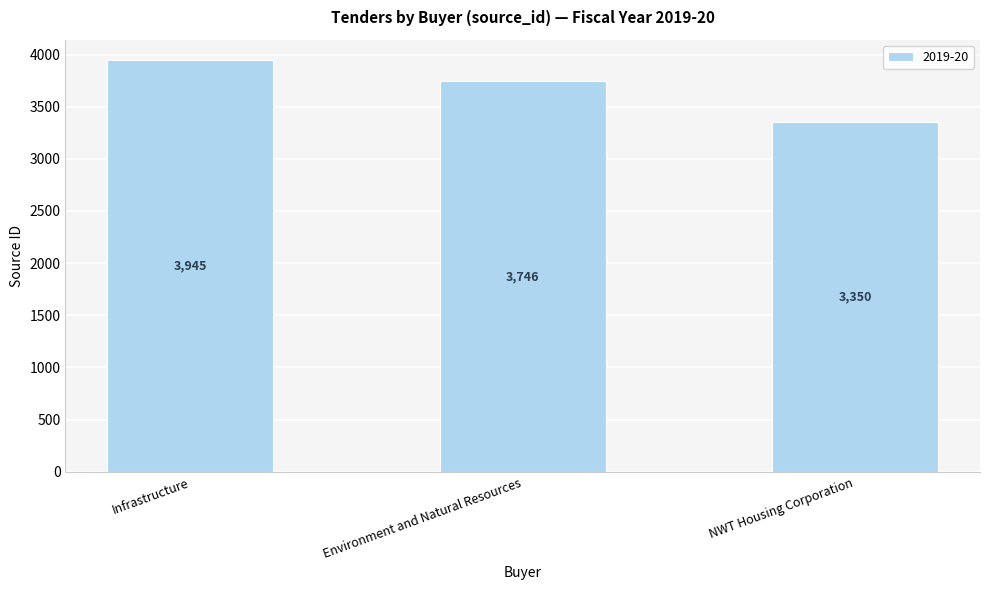

What is the ratio of the value at Infrastructure to the value at Environment and Natural Resources?

1.1